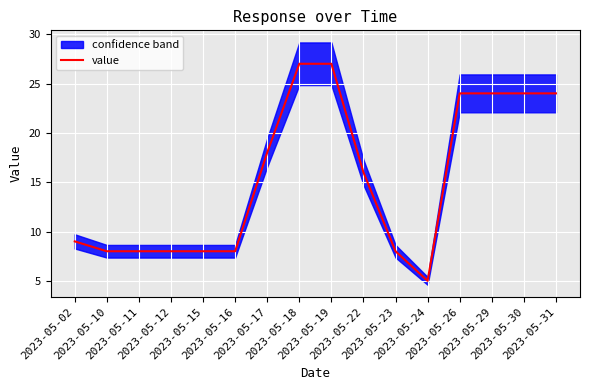

List the labels in order of value, largest first.

2023-05-18, 2023-05-19, 2023-05-26, 2023-05-29, 2023-05-30, 2023-05-31, 2023-05-17, 2023-05-22, 2023-05-02, 2023-05-10, 2023-05-11, 2023-05-12, 2023-05-15, 2023-05-16, 2023-05-23, 2023-05-24